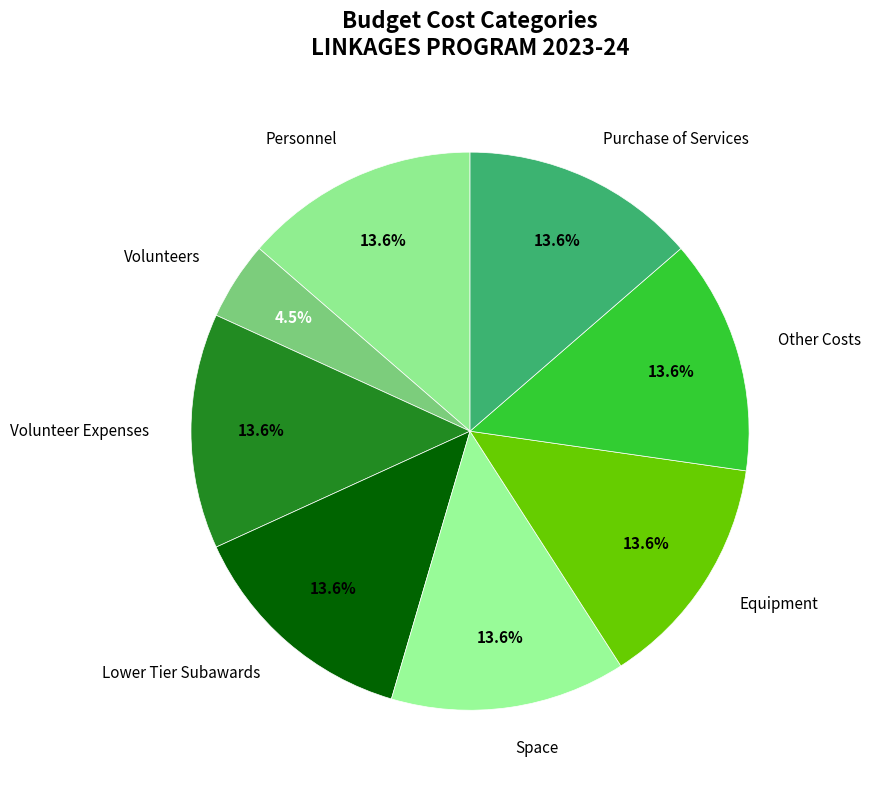

What percentage is NOT represented by Lower Tier Subawards?

86.4%